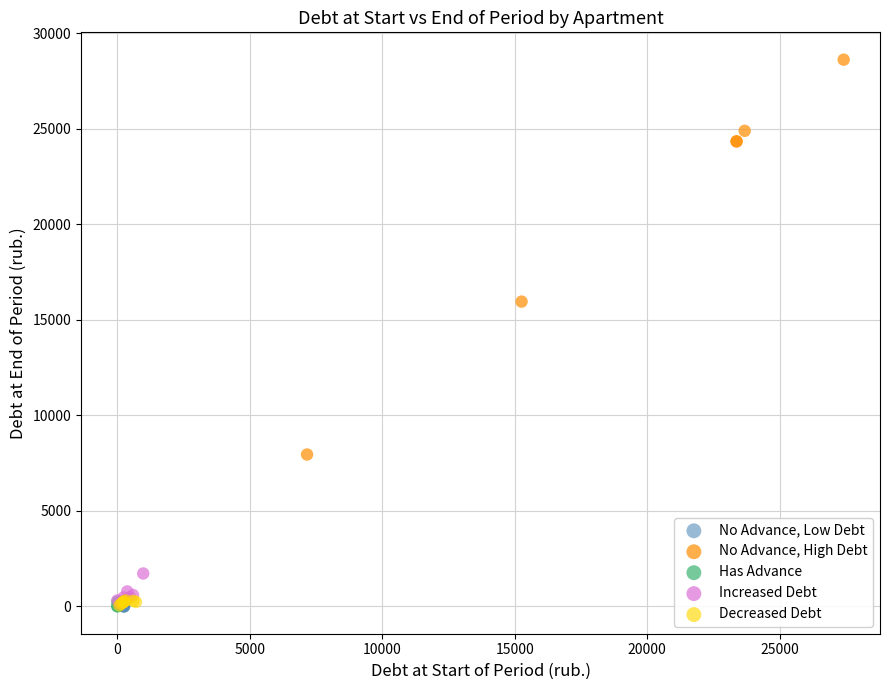

What are all the series names shown in the legend?

No Advance, Low Debt, No Advance, High Debt, Has Advance, Increased Debt, Decreased Debt